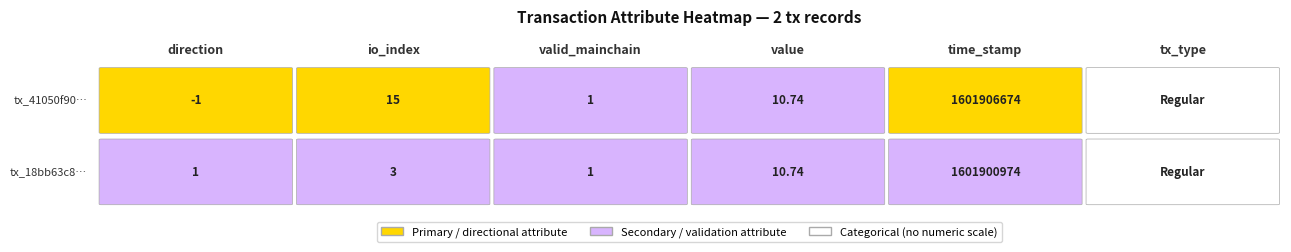

Which series has the widest spread of values?

tx_41050f